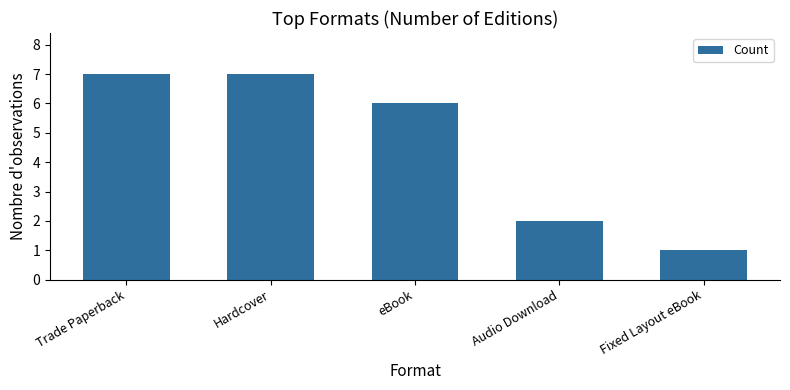

How many series are shown in this chart?

1